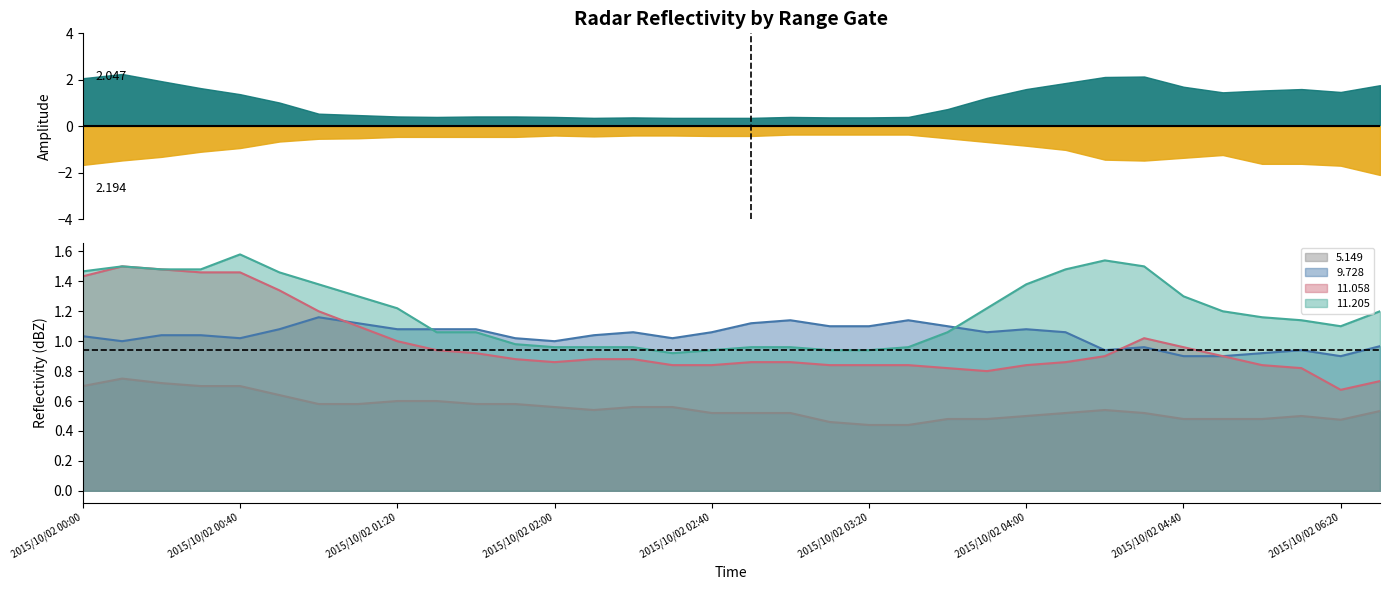

Which category has the lowest value in the 11.058 series?

2015/10/02 06:20